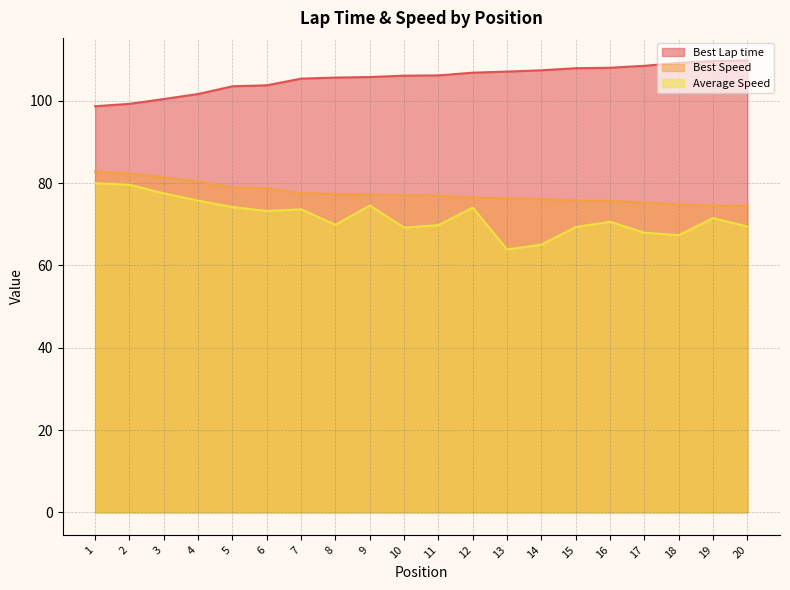

How many lines are shown in the chart?

3